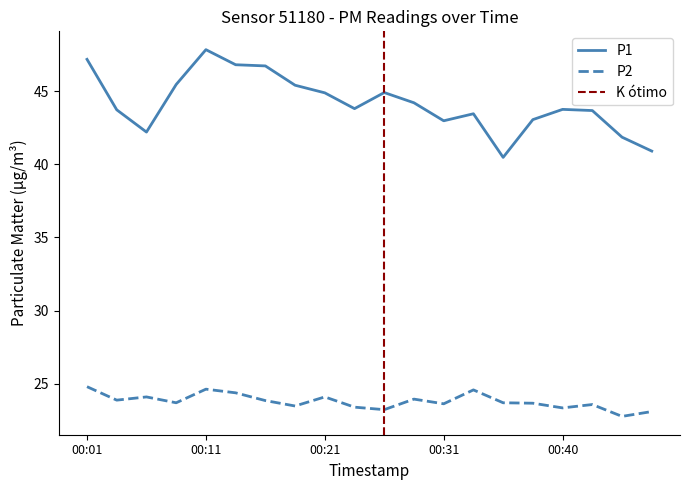

At which label does P2 first exceed 23?

00:01